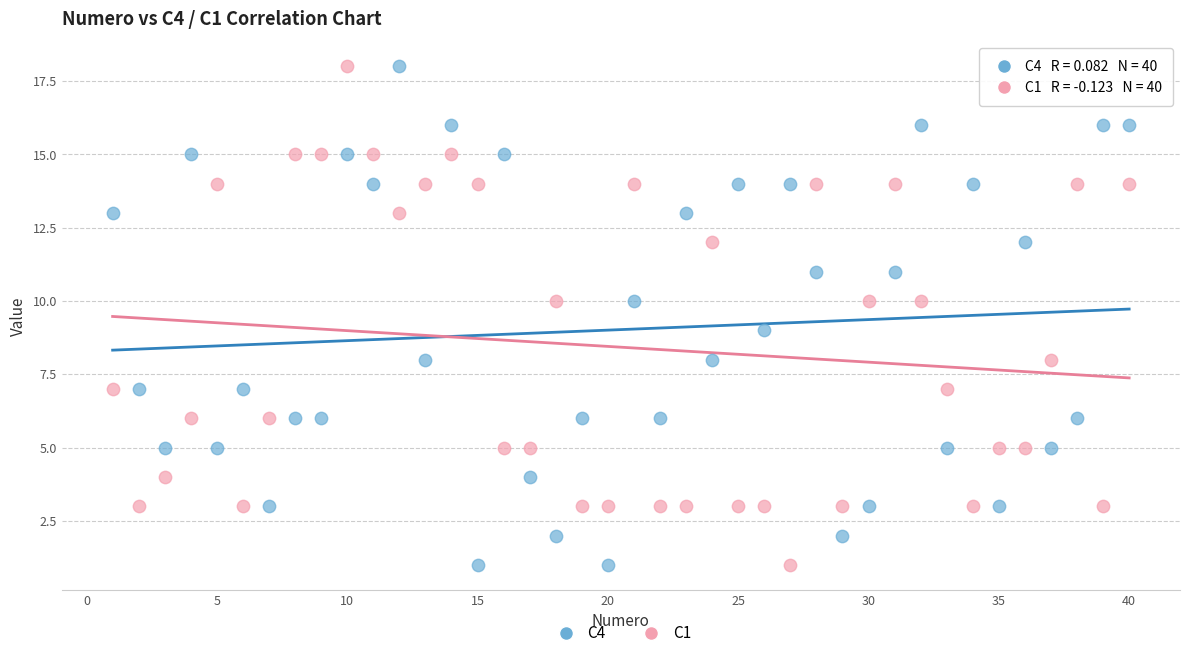

What is the X range (max minus min) for the scatter plot?

39